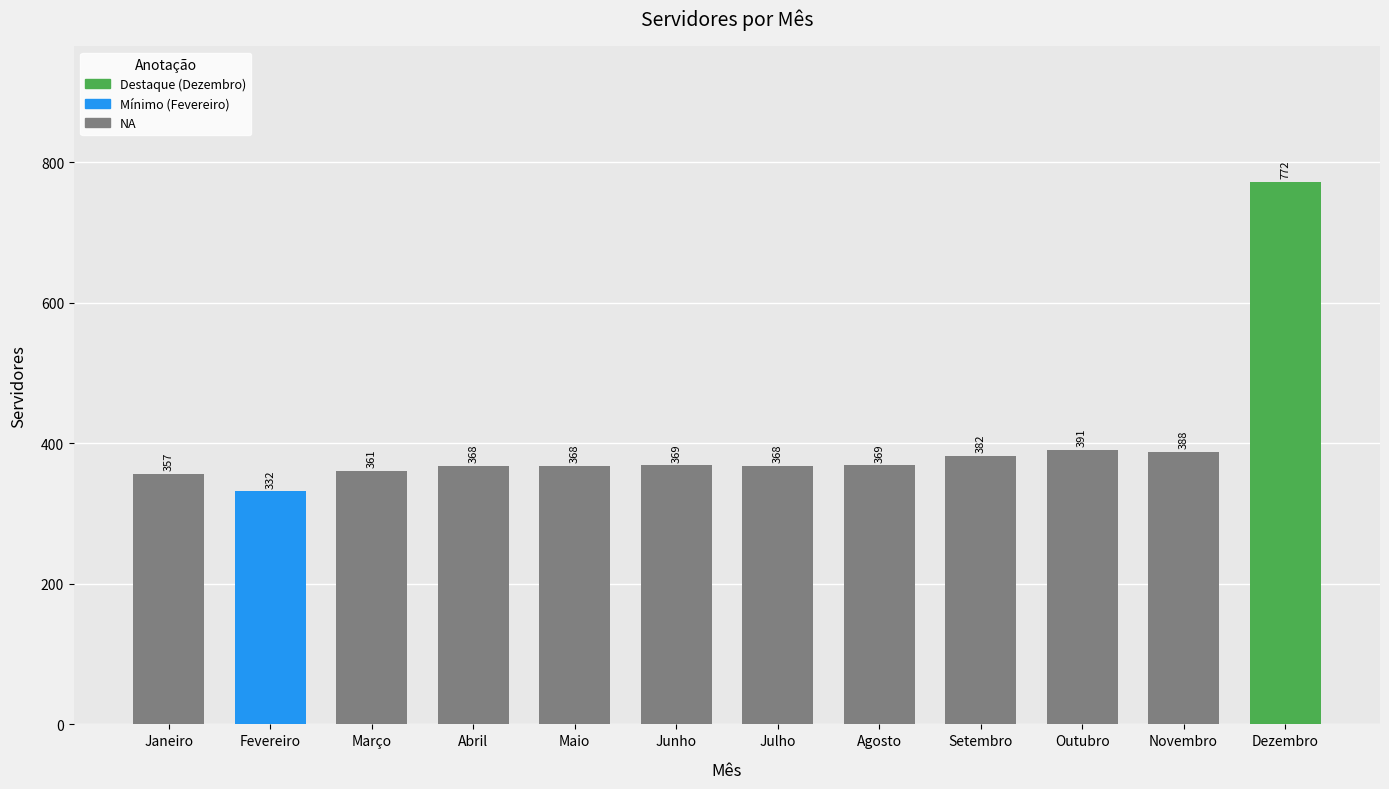

Between Junho and Abril, which is larger?

Junho